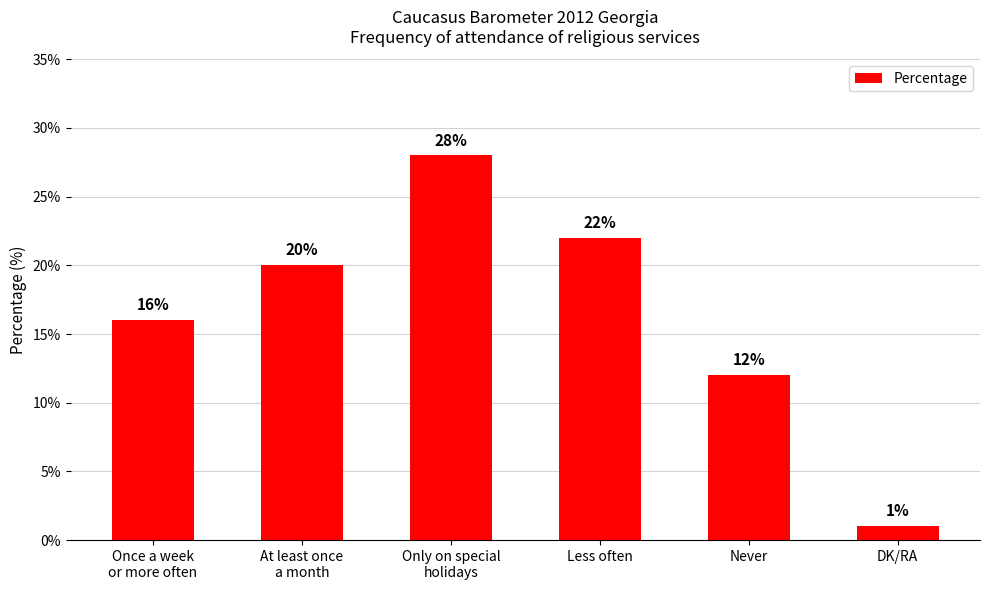

What is the sum of all values?

99